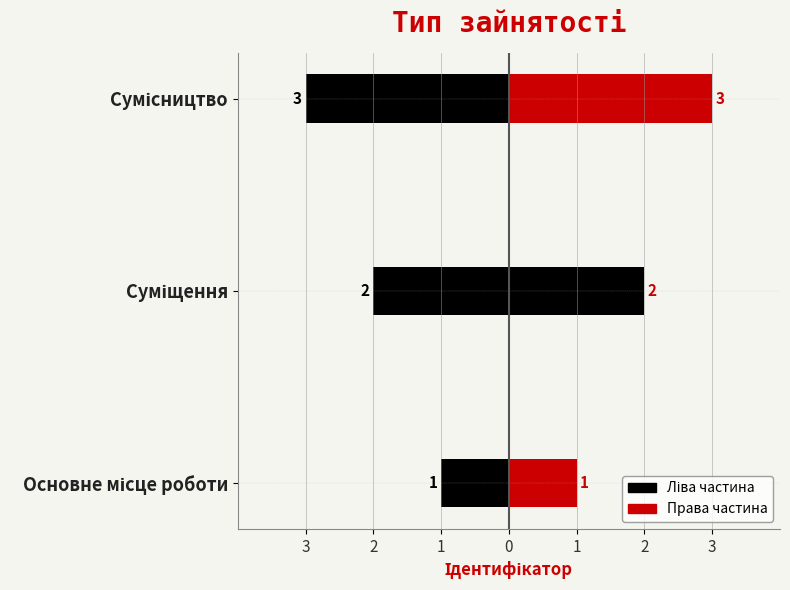

At which label is the value closest to 2?

Суміщення